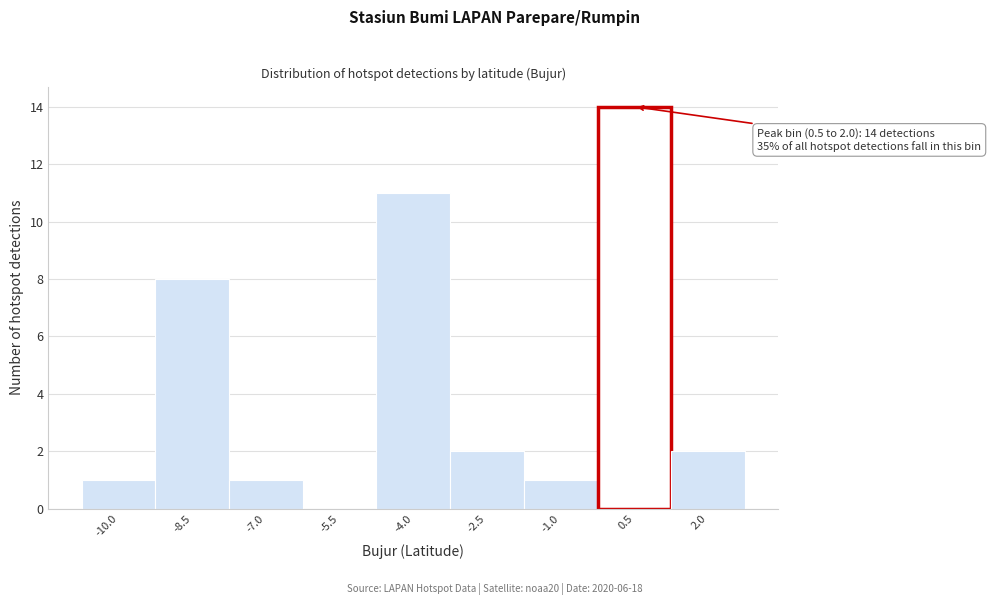

Reading left to right, what are all the values shown in this chart?

-10.0=1	-8.5=8	-7.0=1	-5.5=0	-4.0=11	-2.5=2	-1.0=1	0.5=14	2.0=2